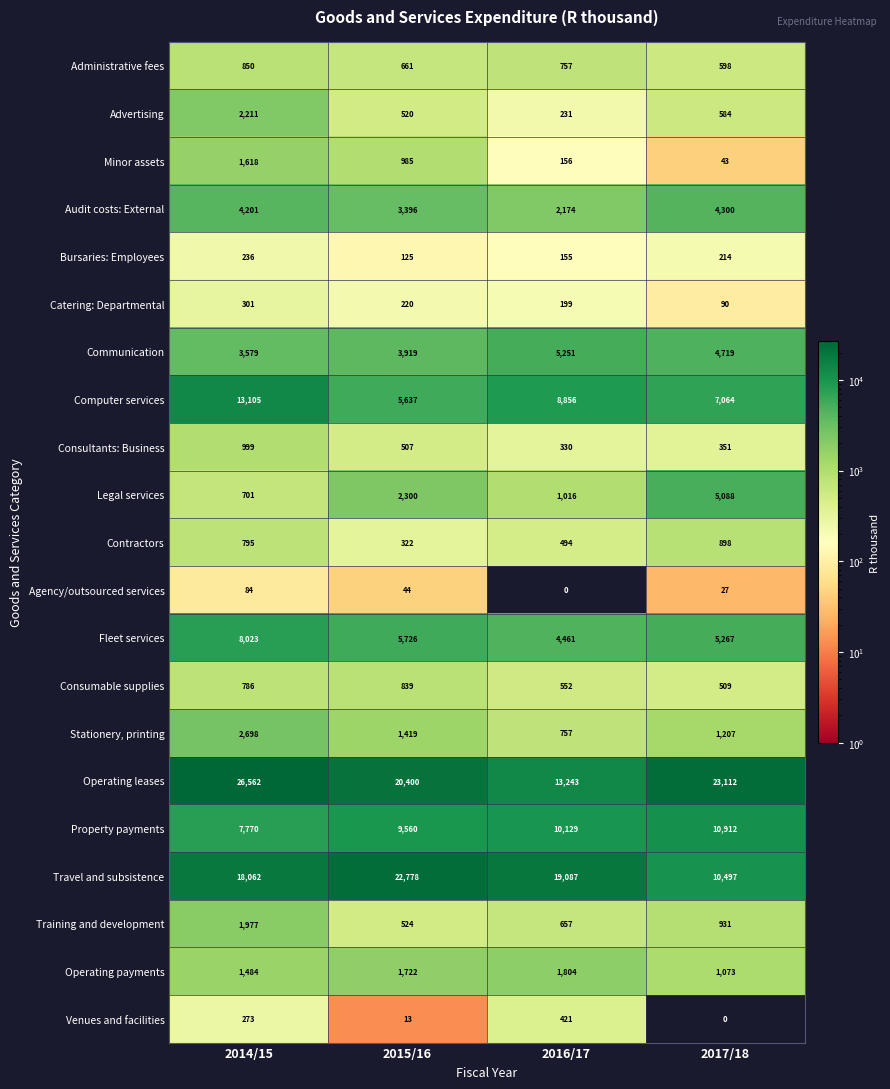

How many values in the Fleet services series are below 5726?

2